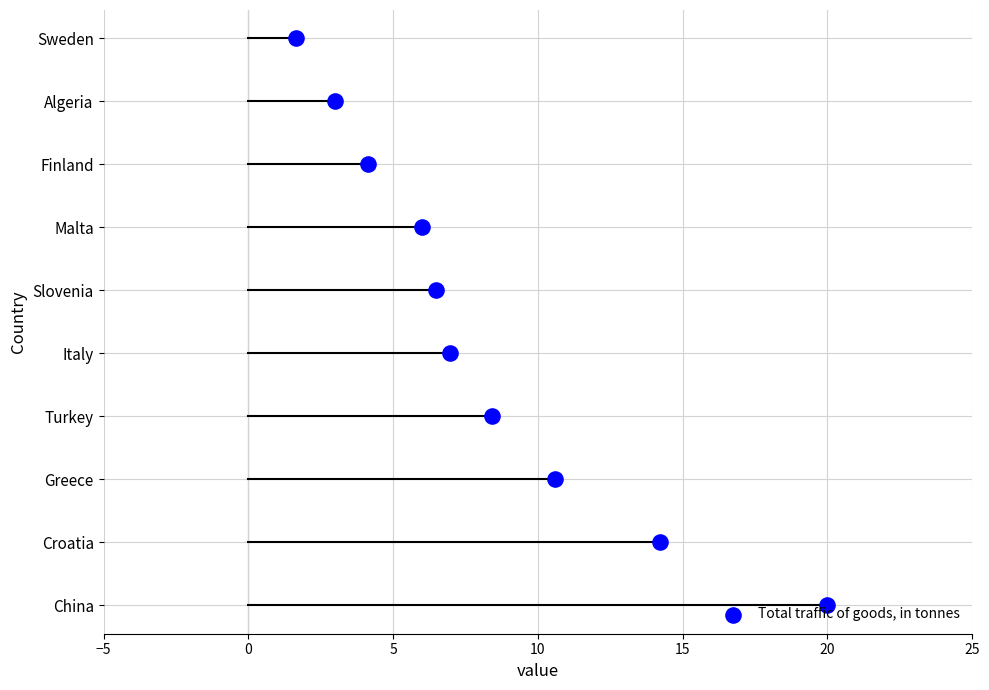

Approximately how many times larger is the value at 20 compared to 25?

0.8